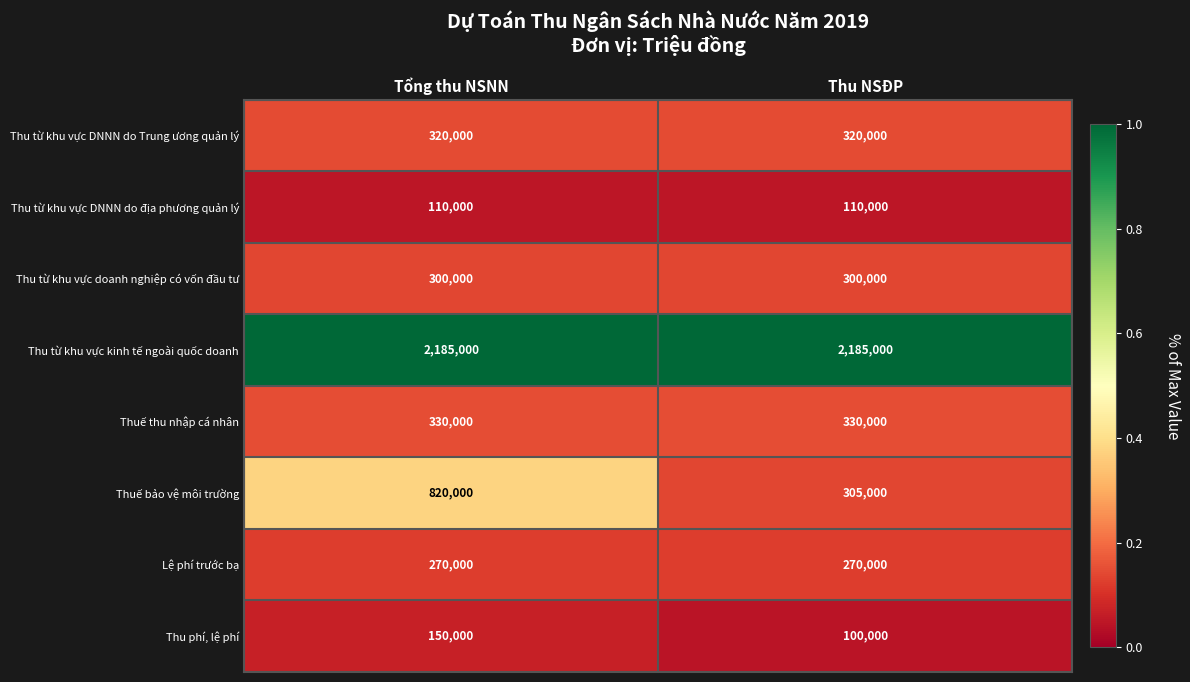

What is the sum of the Thu từ khu vực DNNN do địa phương quản lý values at Thu NSĐP and Tổng thu NSNN?

220000